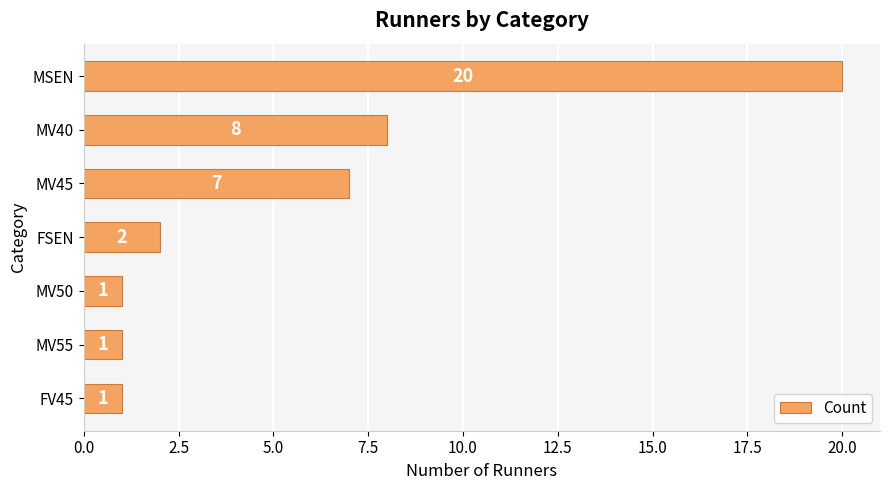

At which label is the value closest to 10?

MV40